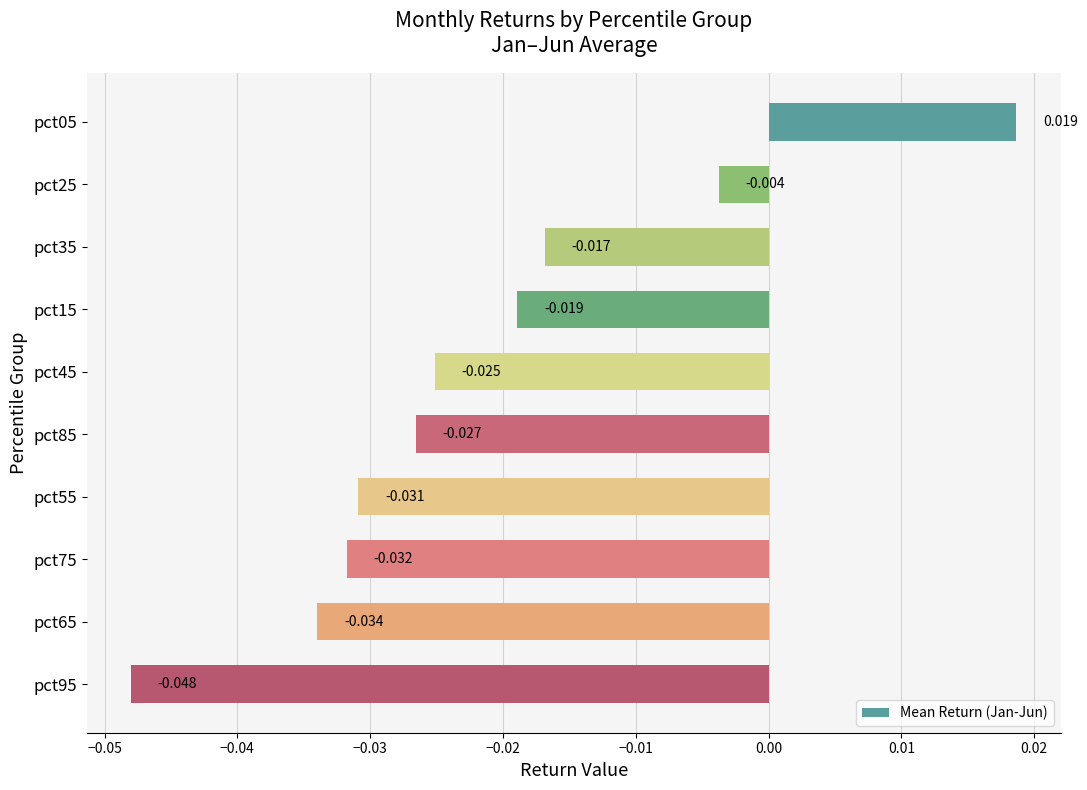

Does the chart contain any negative values?

Yes